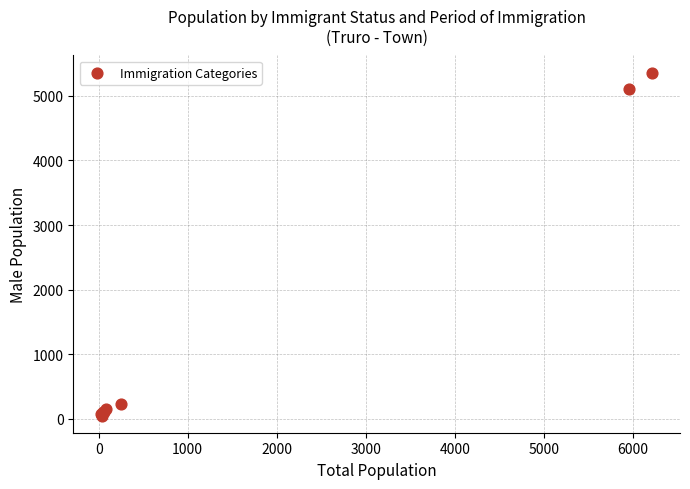

What Y value in the scatter plot is closest to 2705?

5100